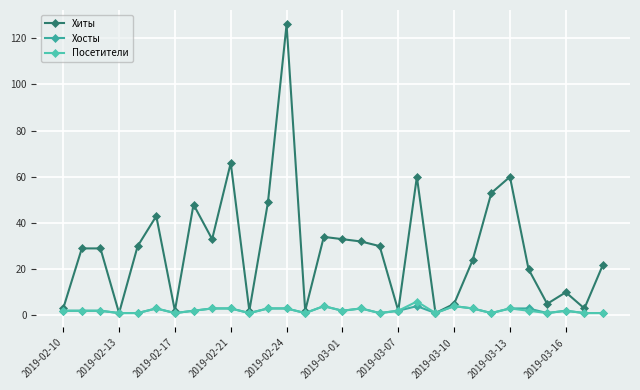

True or false: Хосты and Хиты cross at least once.

False